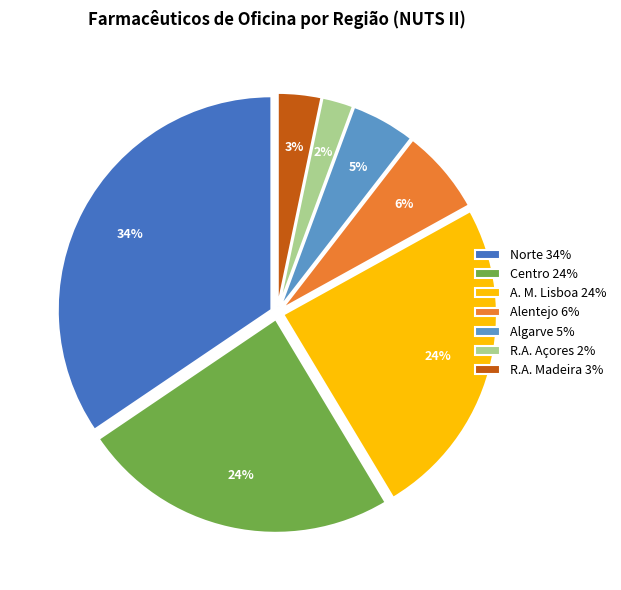

What is the largest slice in the pie chart?

Norte 34%